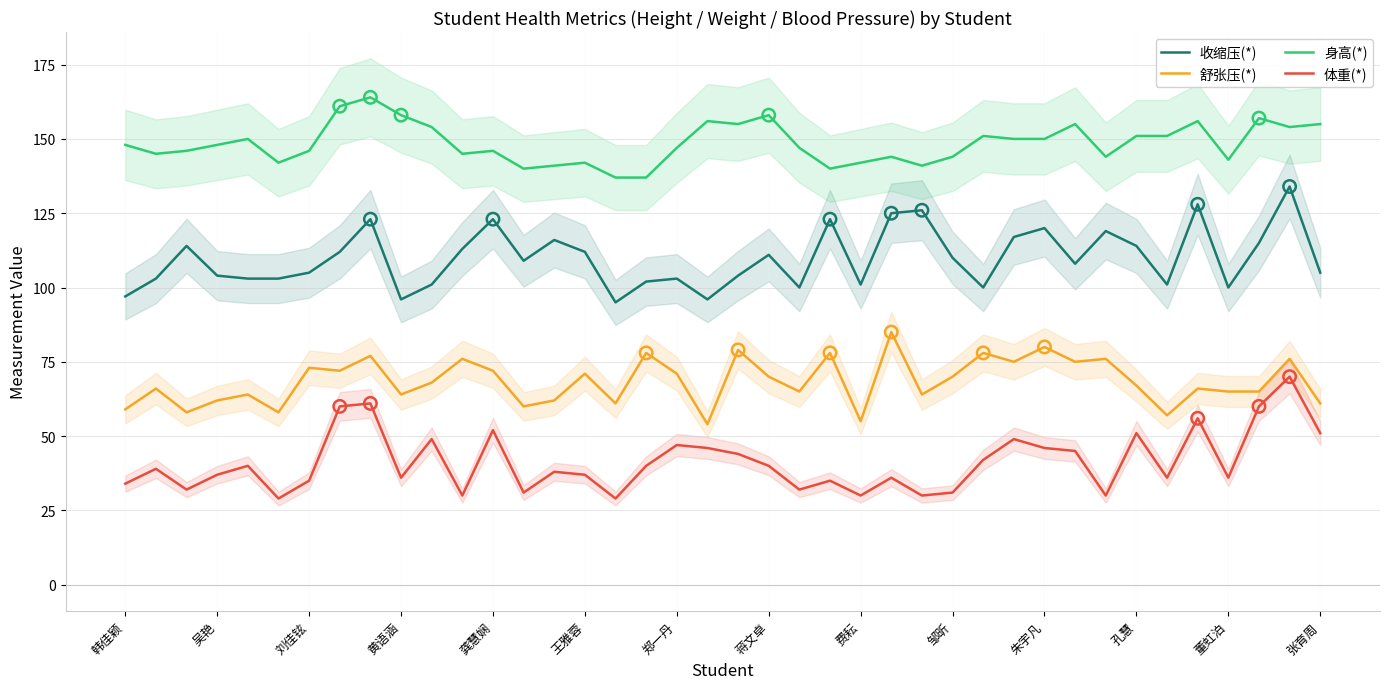

Which series contains the lowest Y value?

体重(*)